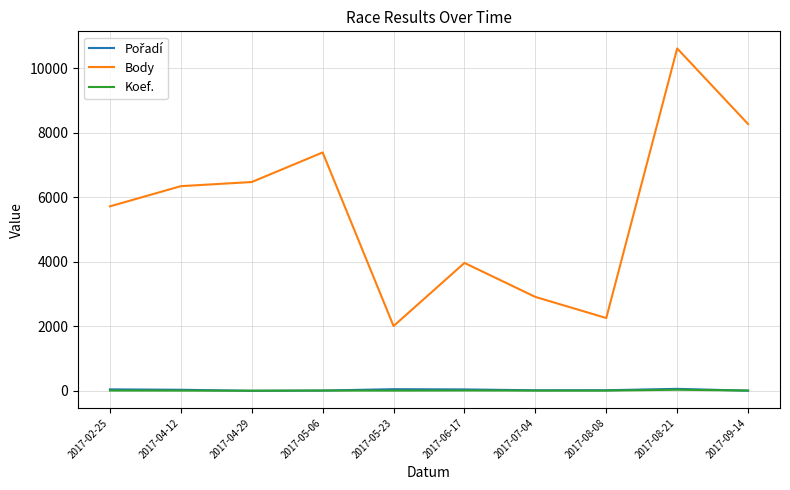

What is the total value across all series at 2017-07-04?

2943